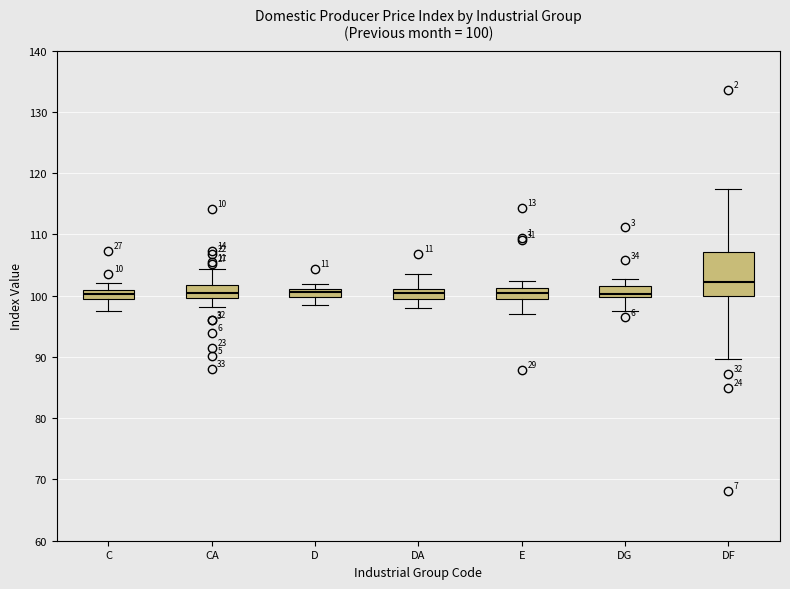

Which box is the tallest, from its lower edge to its upper edge?

DF